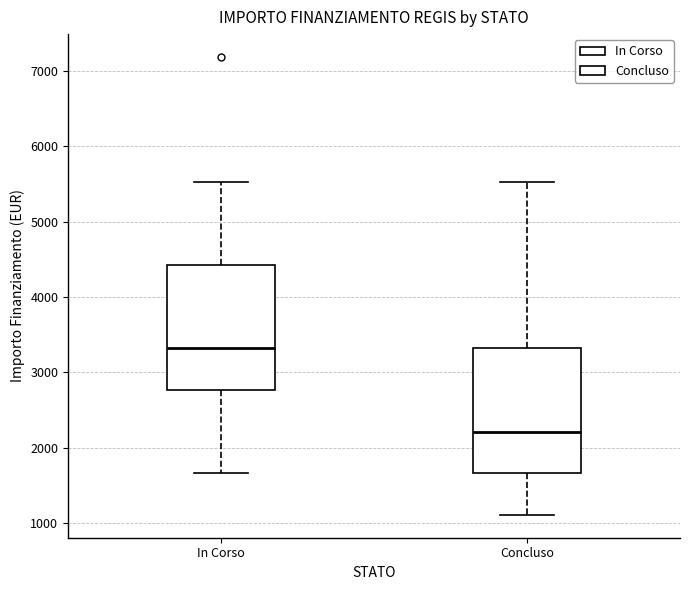

Which box's median line is the lowest?

Concluso